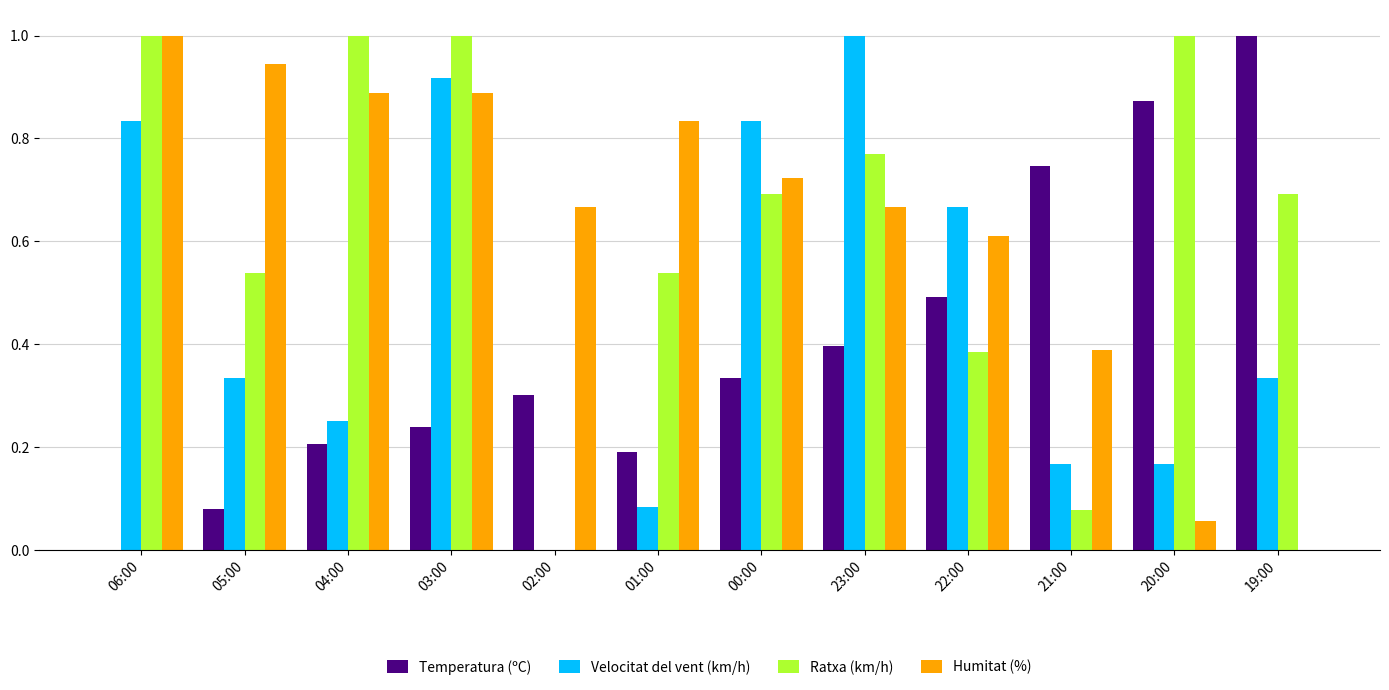

Between 02:00 and 00:00, which series saw the biggest shift?

Velocitat del vent (km/h)